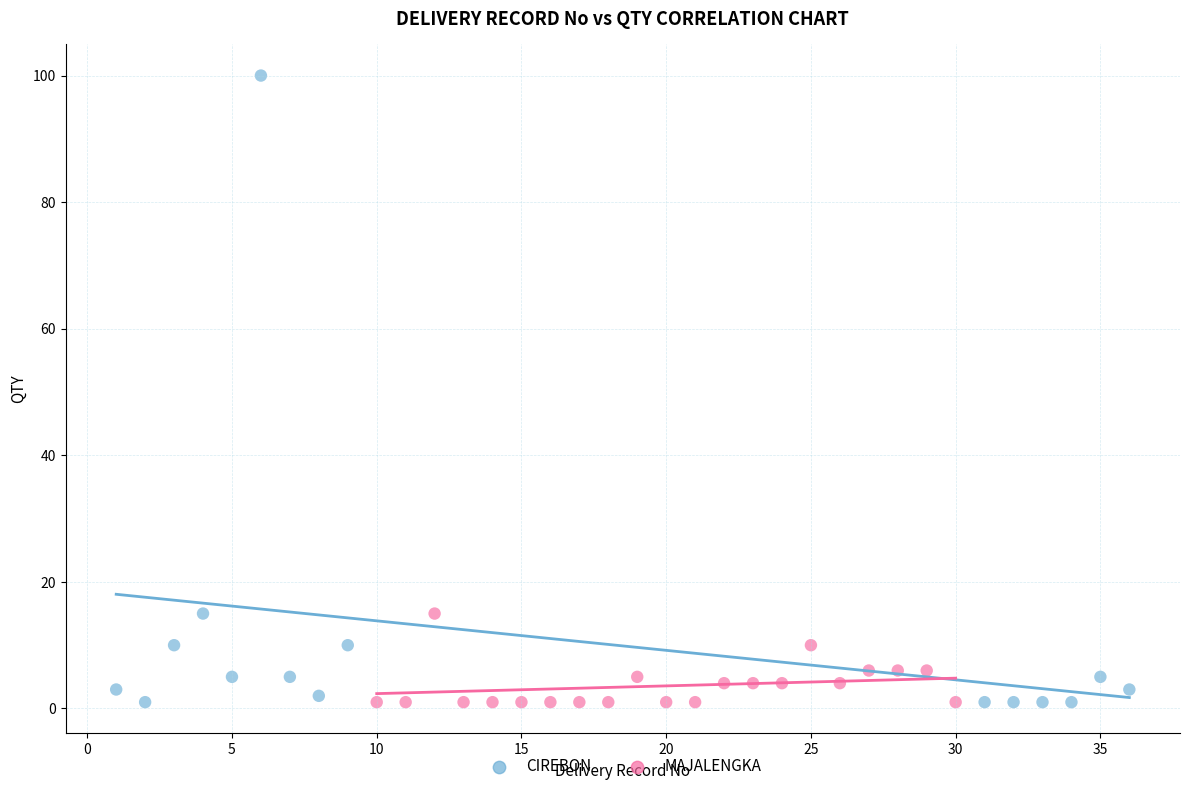

Which series contains the highest Y value?

CIREBON